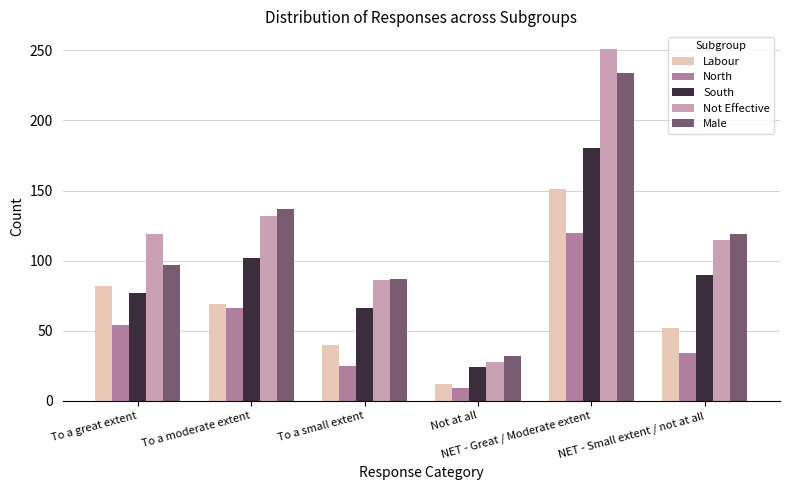

What value does the South series have at To a great extent?

77